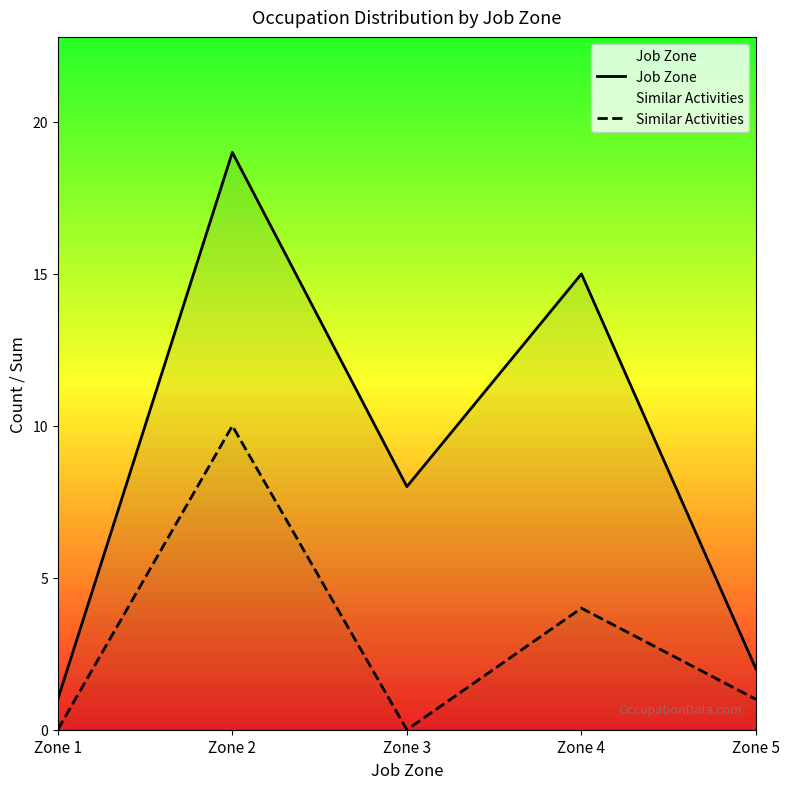

How many distinct data groups are displayed?

2